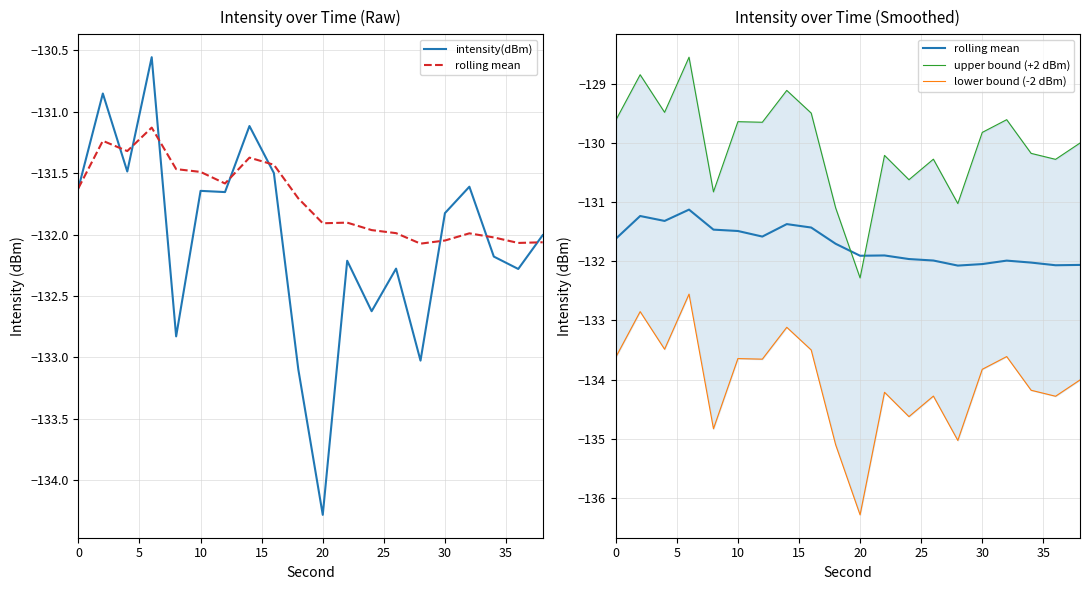

What is the value of the intensity(dBm) point at the 6th from the left?

-131.6